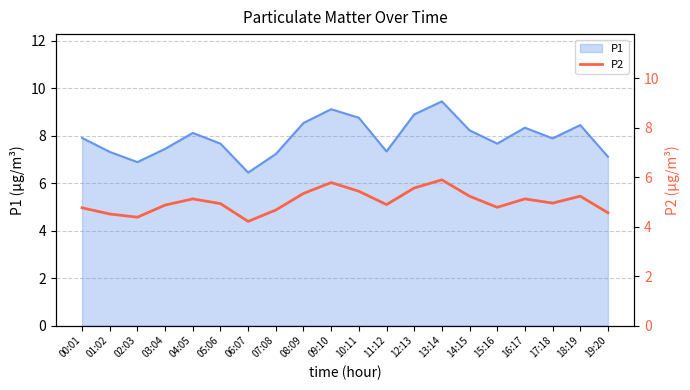

What is the minimum value shown in the chart?

4.2